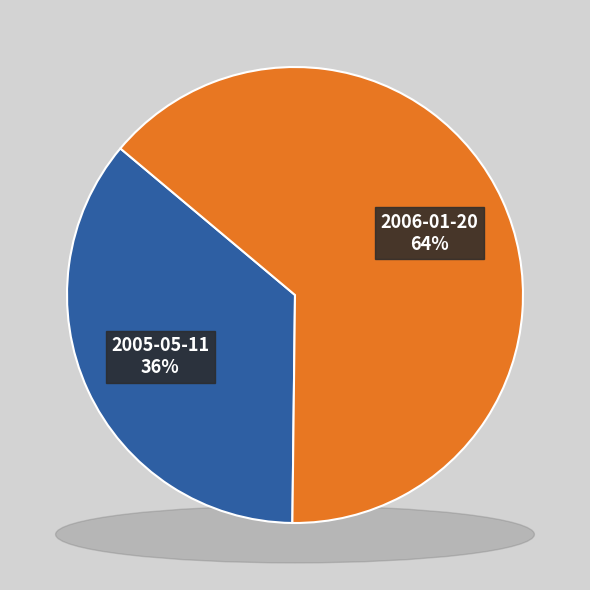

The 2006-01-20 slice represents 59% of the pie. True or false?

False